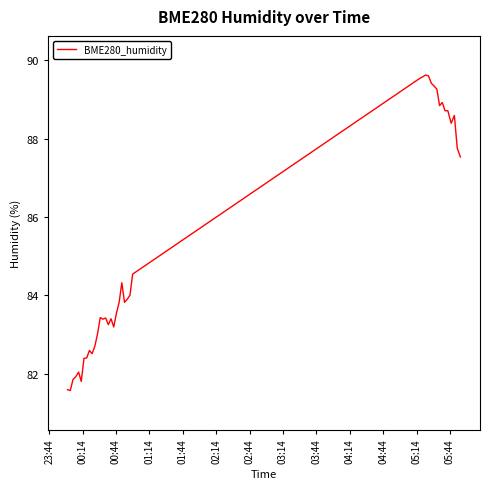

What is the minimum value shown in the chart?

81.6